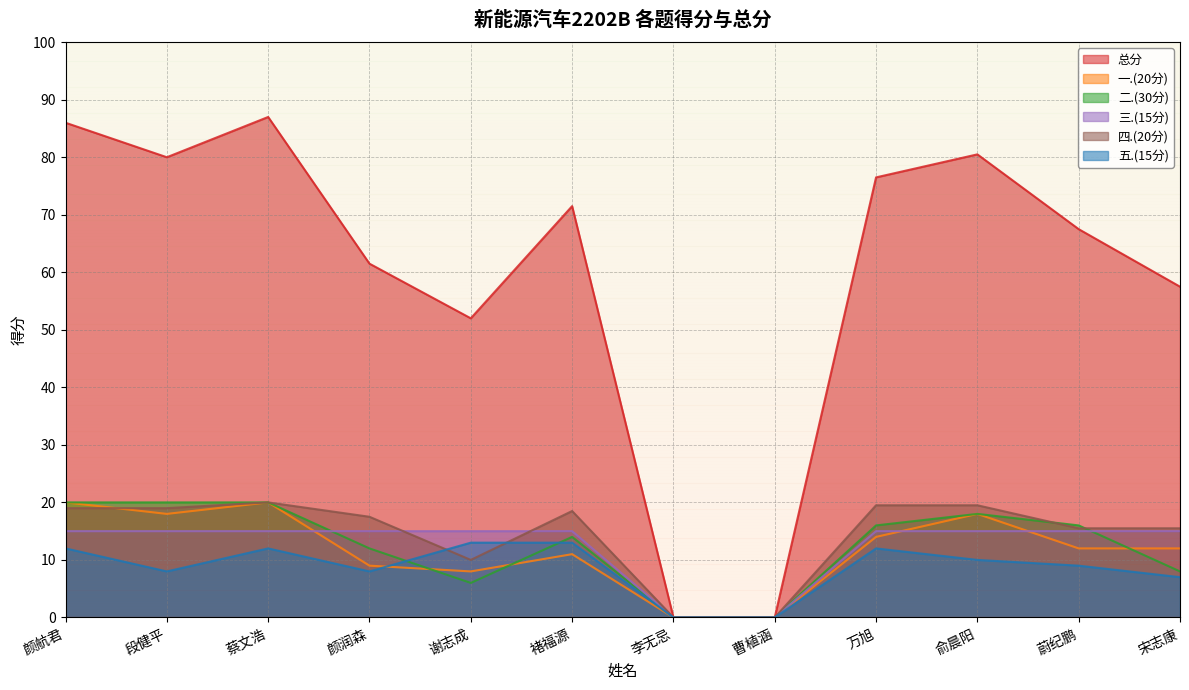

True or false: 一.(20分) has a value of 6.5 at 褚福源.

False